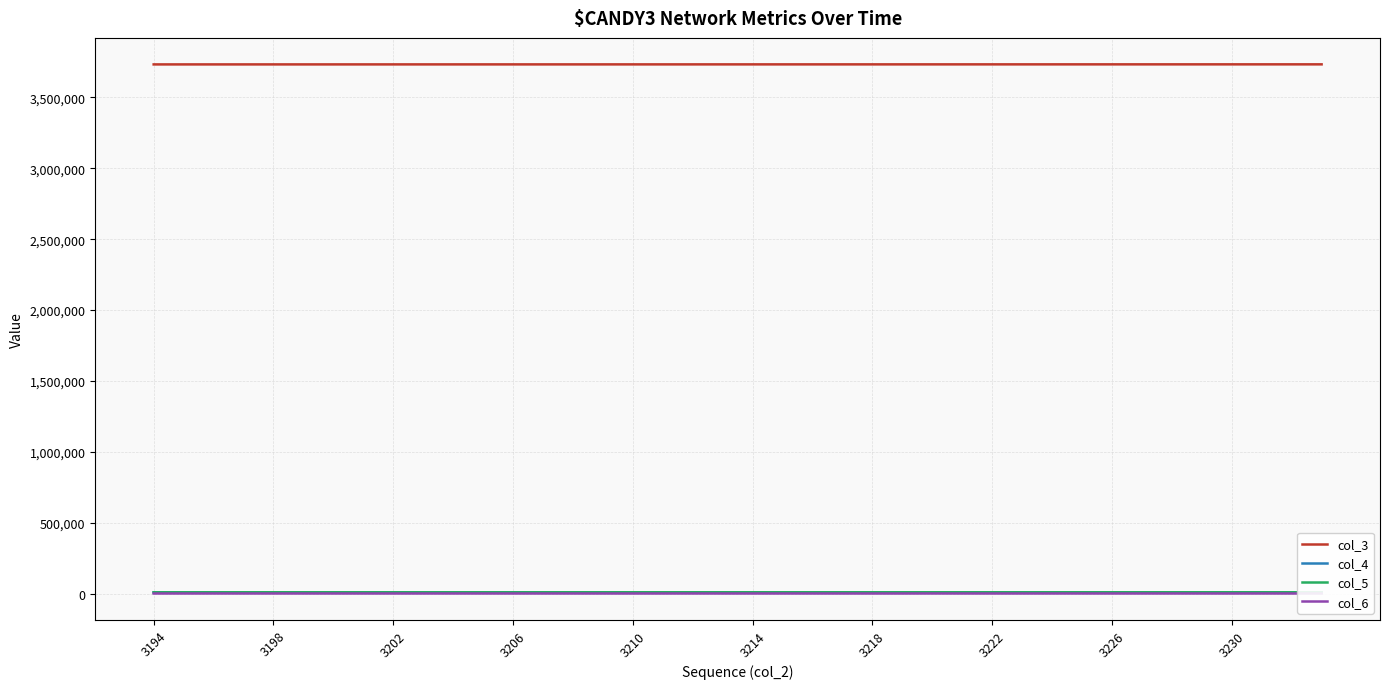

True or false: col_3 and col_5 cross at least once.

False